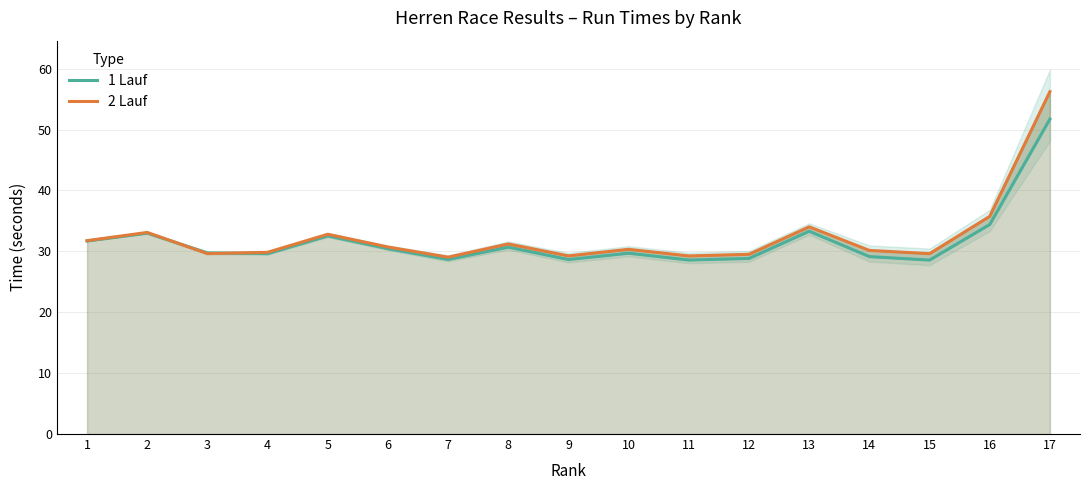

What is the total value across all series at 10?

60.0